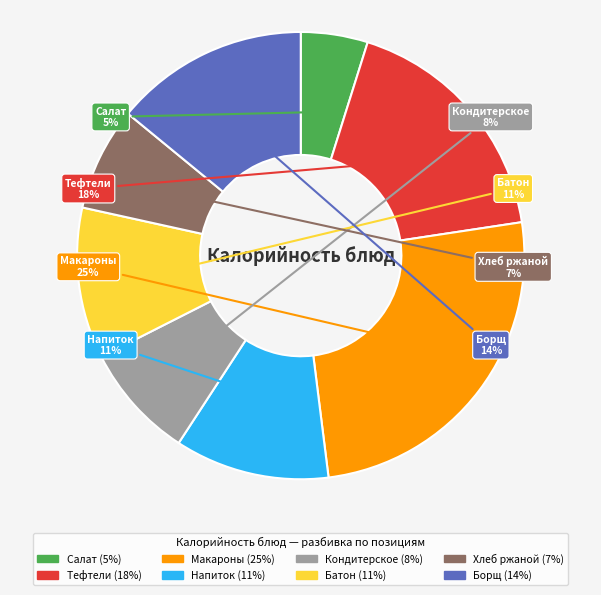

To the nearest percent, what portion does Макароны (25%) represent?

25%